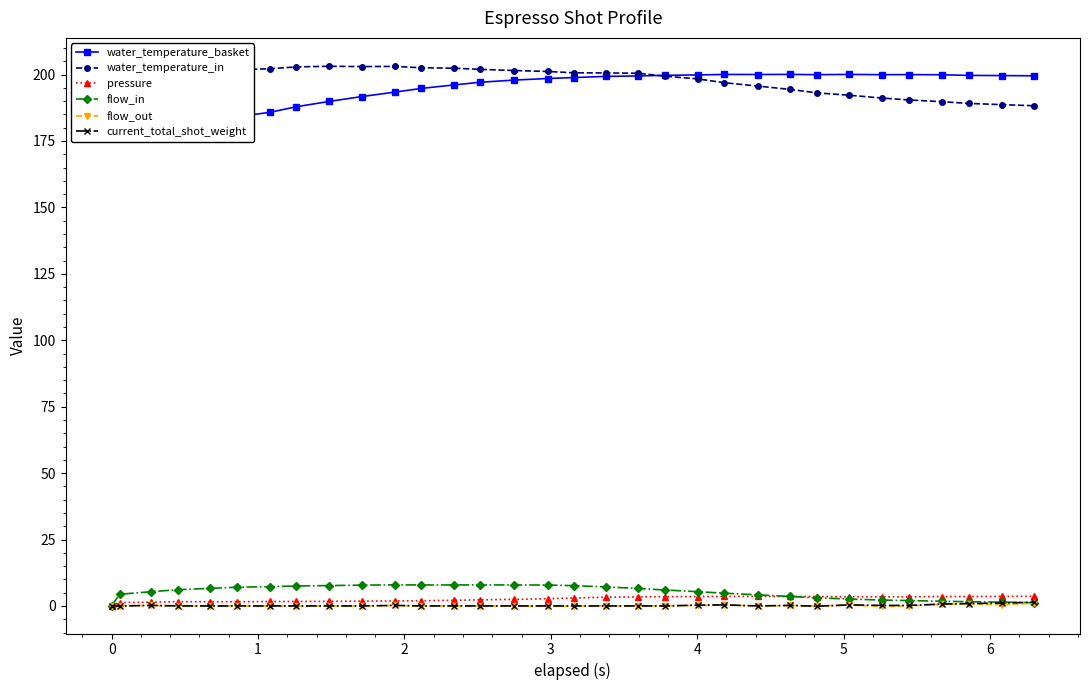

Is this an area chart (filled region under the line)?

No